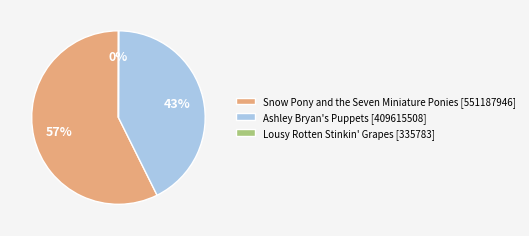

What is the ratio of the value at Snow Pony and the Seven Miniature Ponies [551187946] to the value at Ashley Bryan's Puppets [409615508]?

1.3